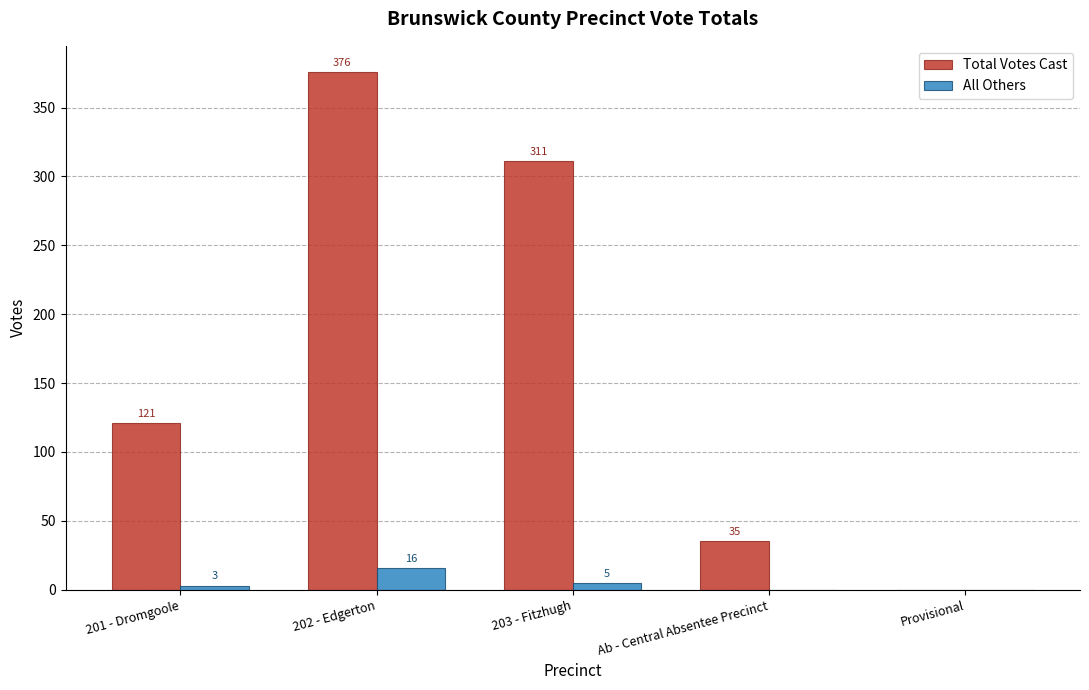

What is the sum of all All Others values?

24